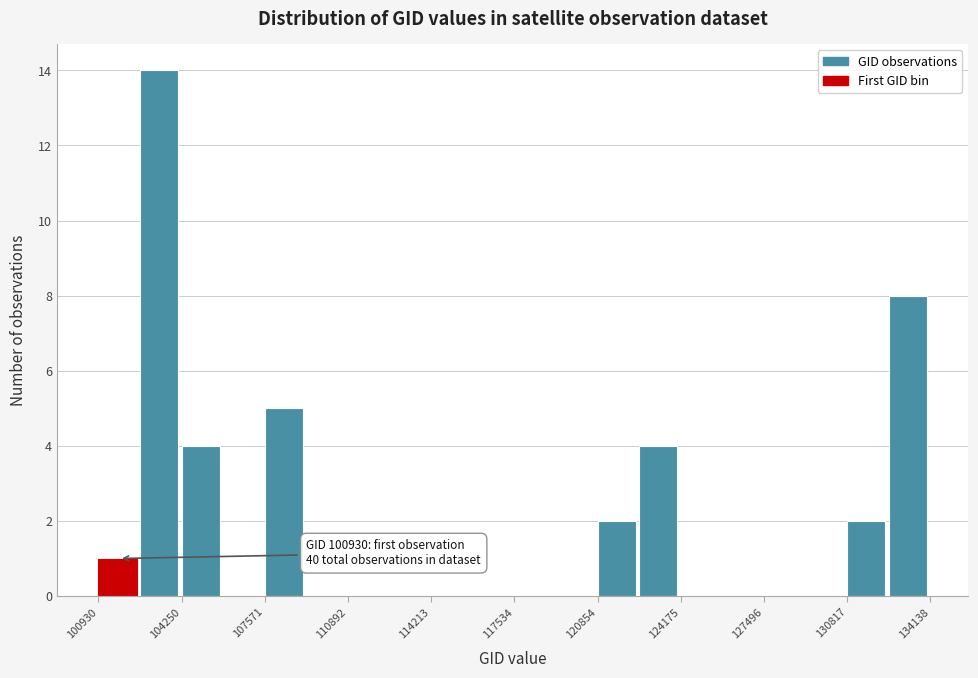

Around what value on the x-axis is the tallest bar? Give the approximate position of its centre, as read against the axis.

103500